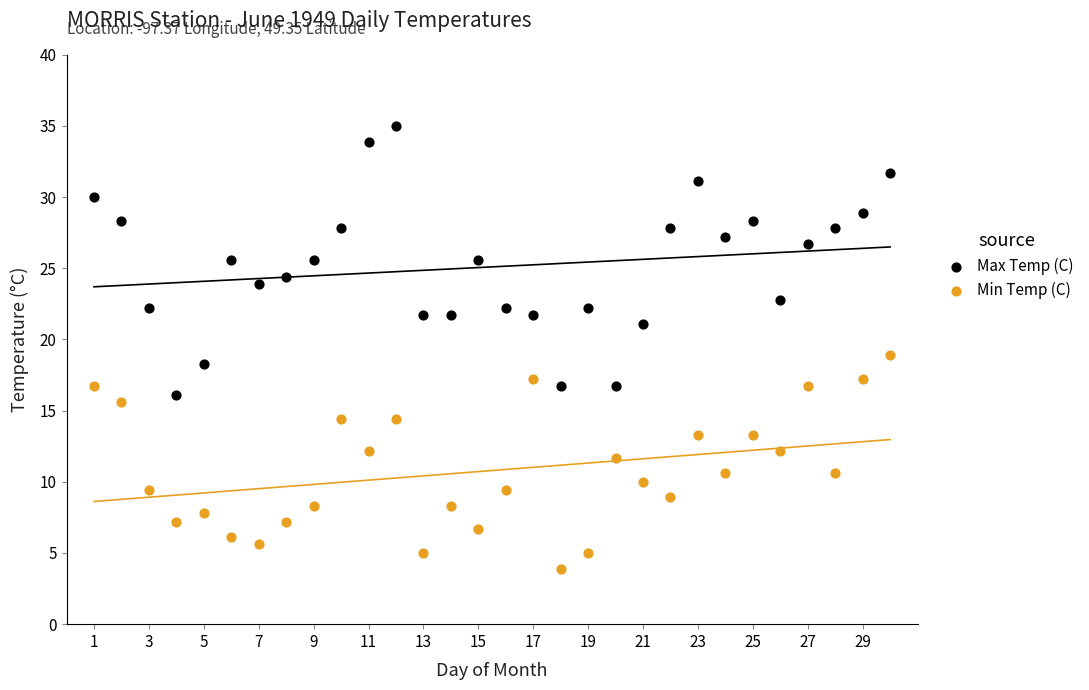

Which series contains the highest Y value?

Max Temp (C)